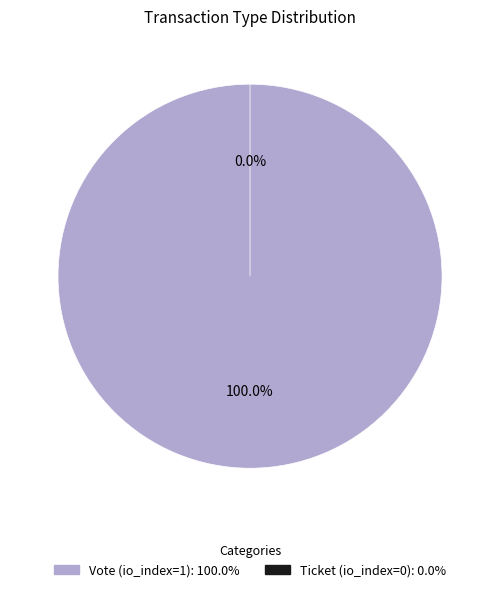

How many segments does this pie chart have?

2